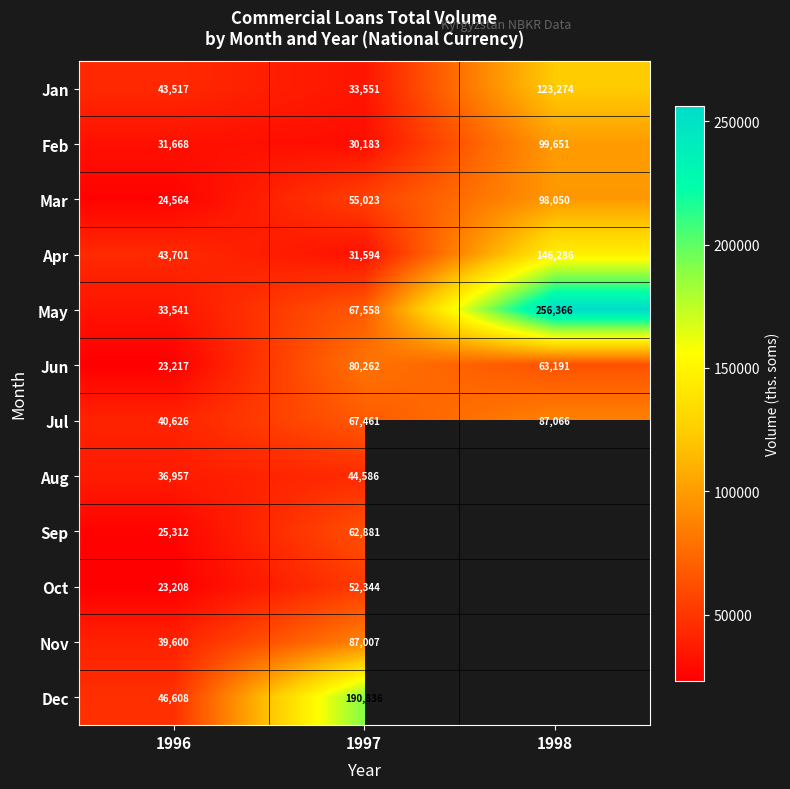

What is the difference between the highest and lowest values at 1998?

193174.9